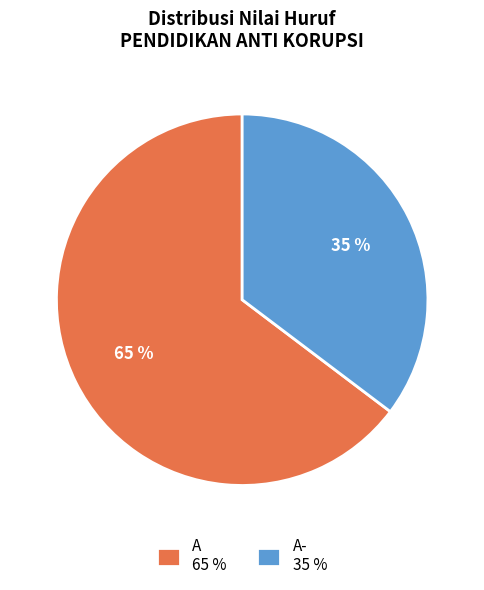

True or false: A 65 % accounts for 65% of the total.

True